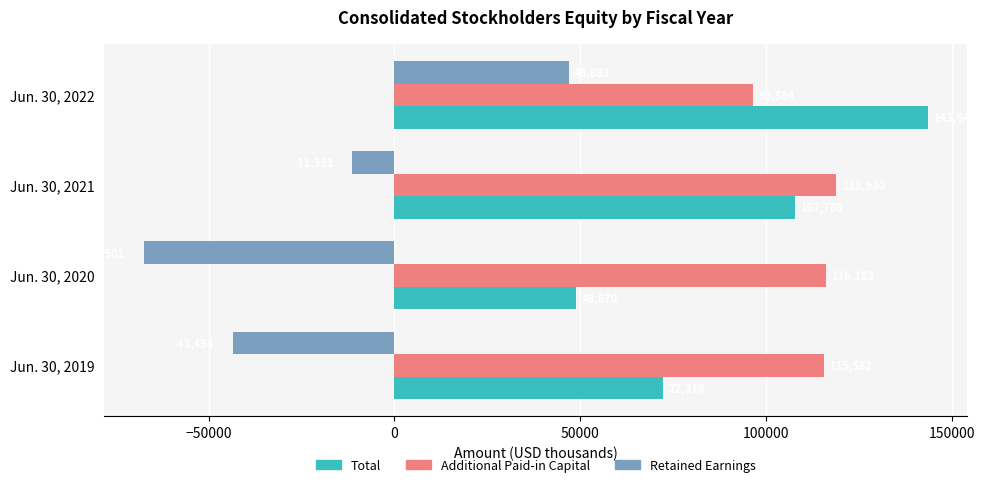

At which label is Total closest to 96259?

Jun. 30, 2021